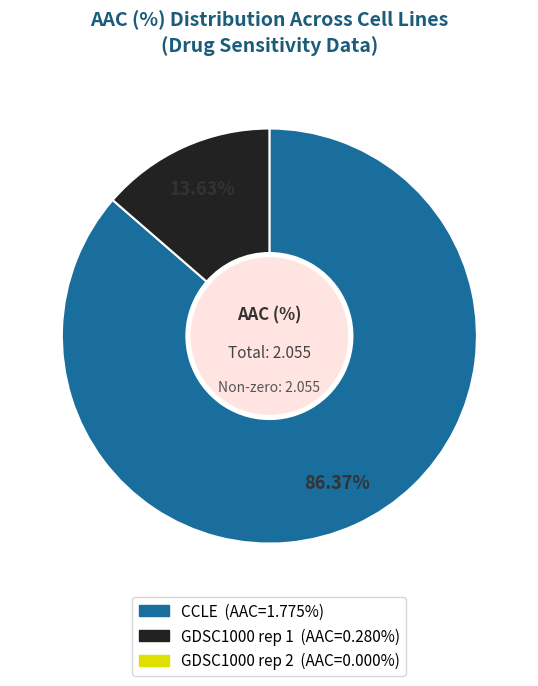

Is there a majority slice in this chart?

Yes